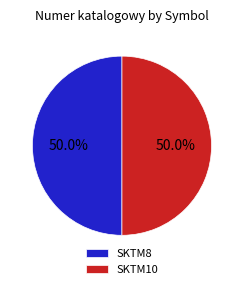

Is the sum of SKTM10 and SKTM8 greater than half?

Yes